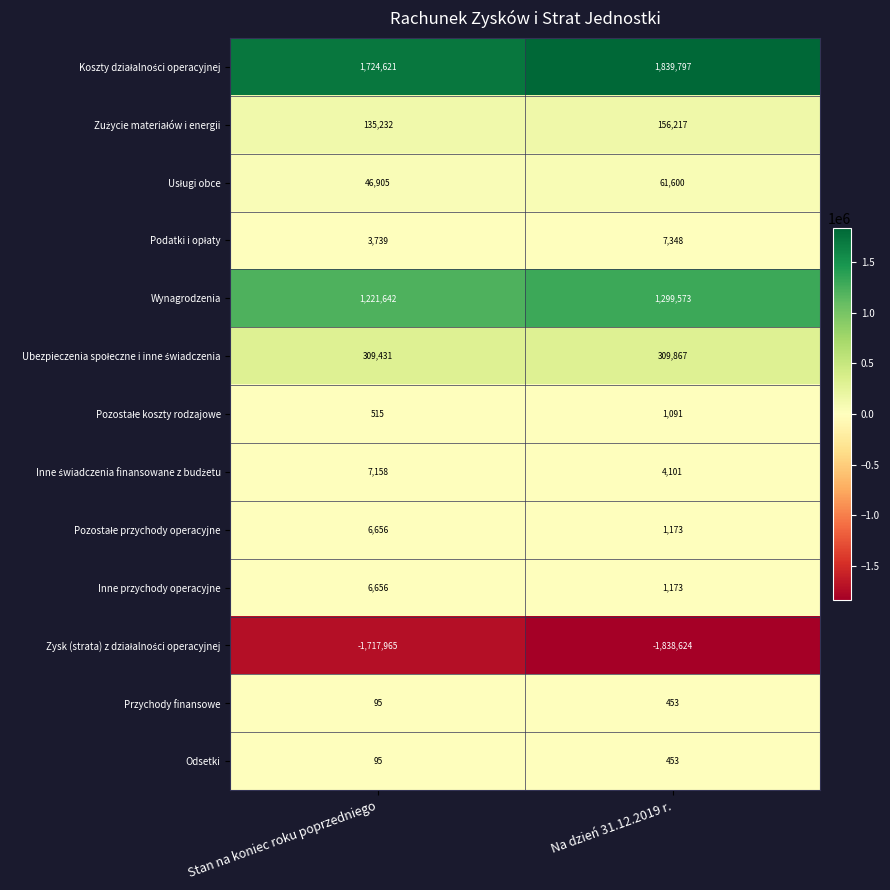

What is the total value across all series at Na dzień 31.12.2019 r.?

1844222